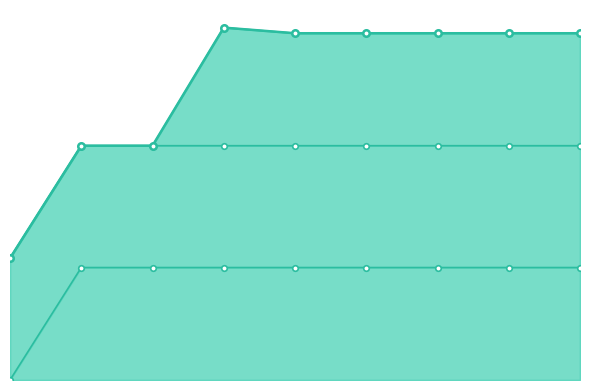

Which series has the widest spread of values?

combined_line